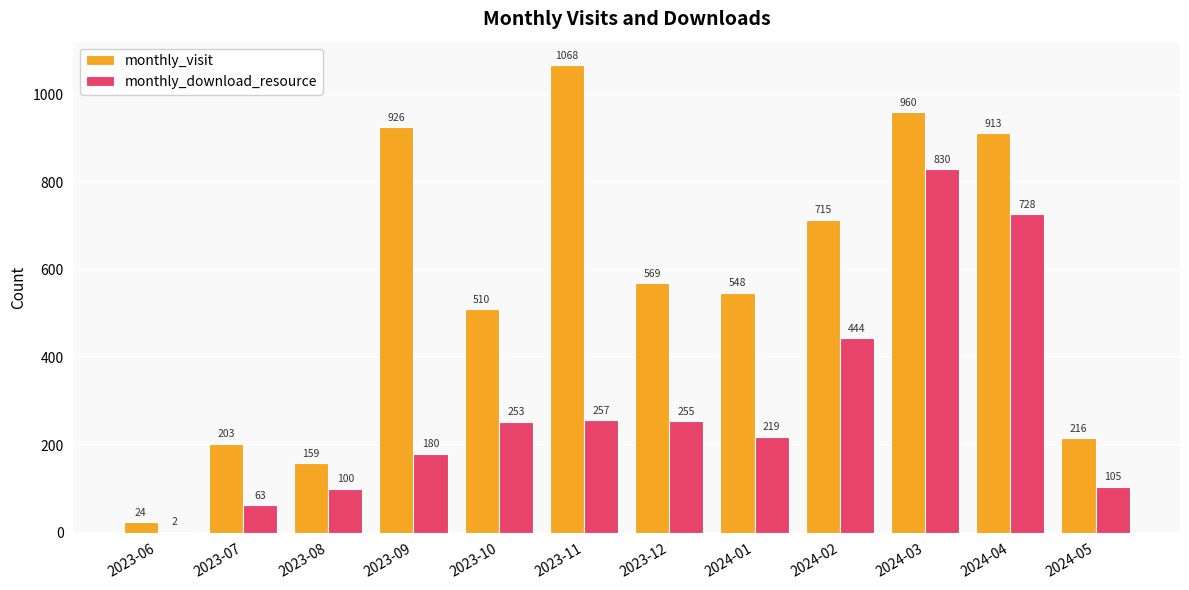

How many categories are shown in the chart?

12